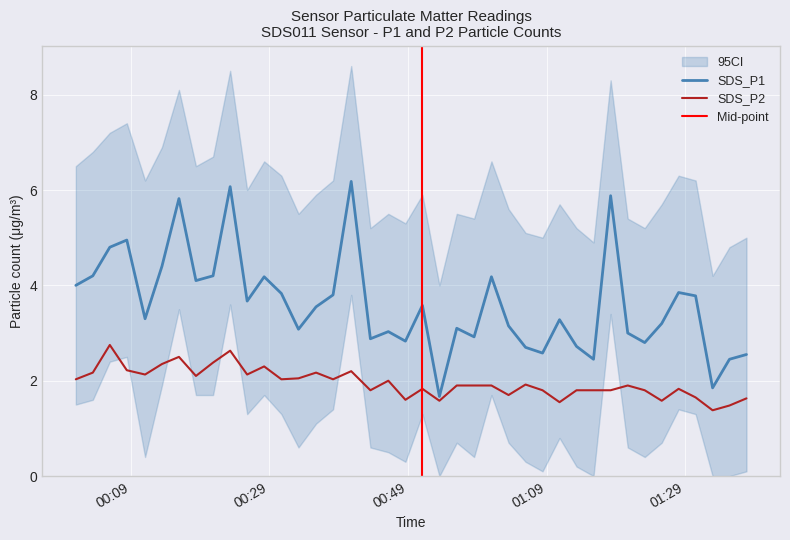

What is the maximum value for SDS_P1?

6.2